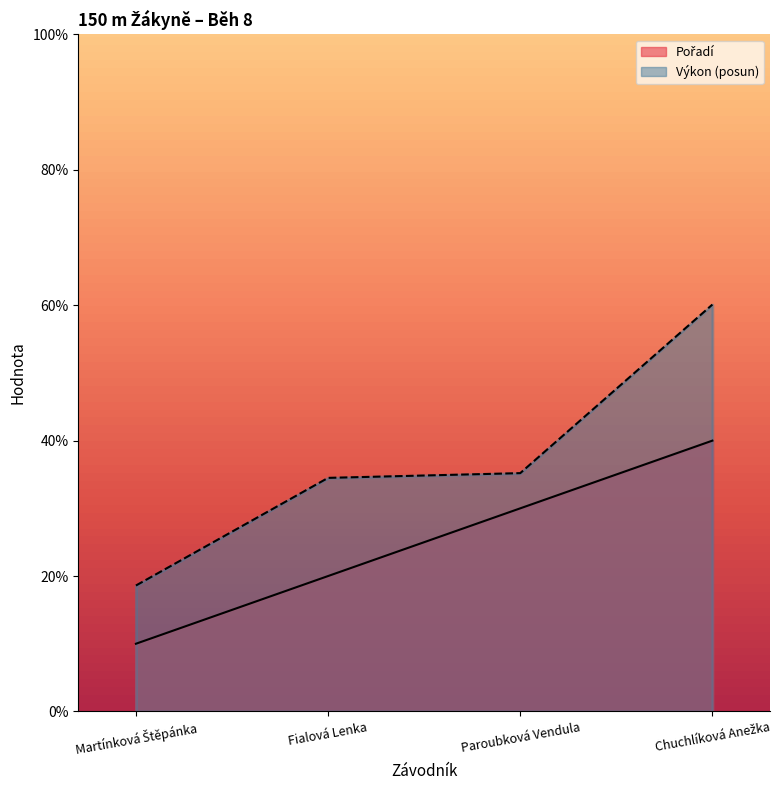

Does the chart display data point markers on the line(s)?

No